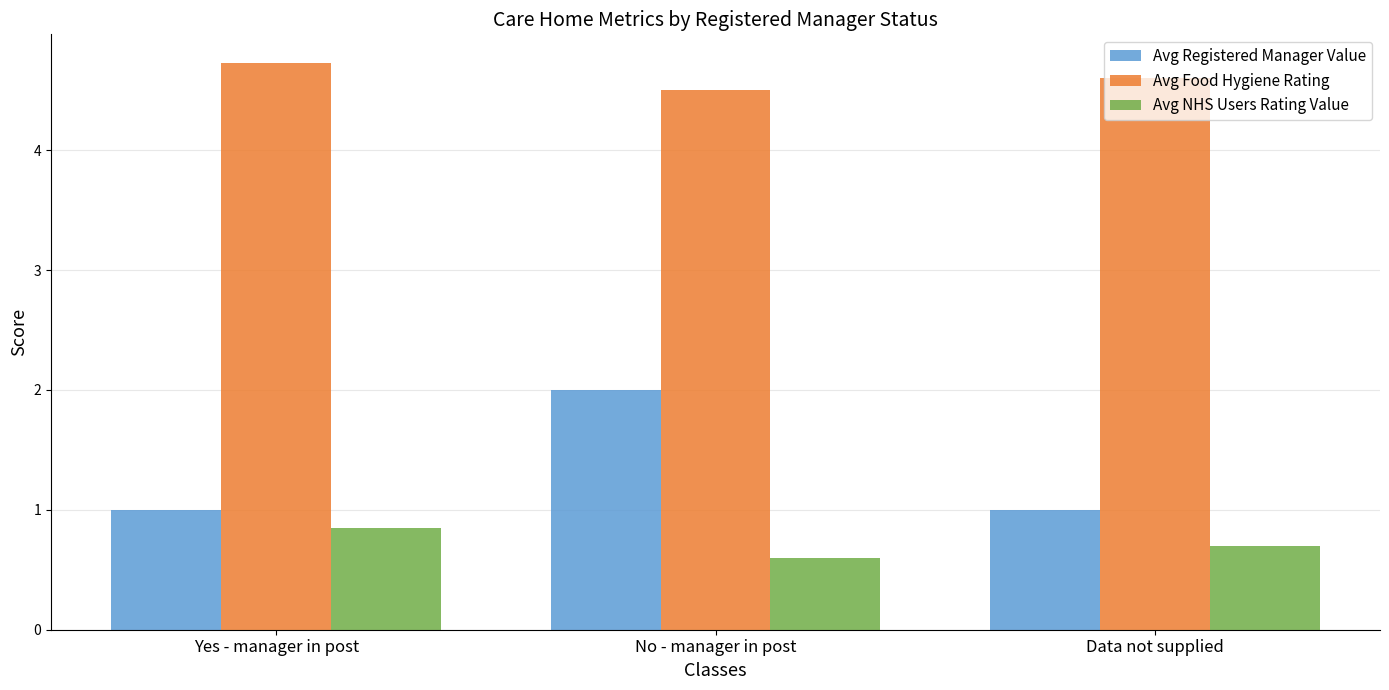

What is the label of the 3rd bar from the right?

Yes - manager in post